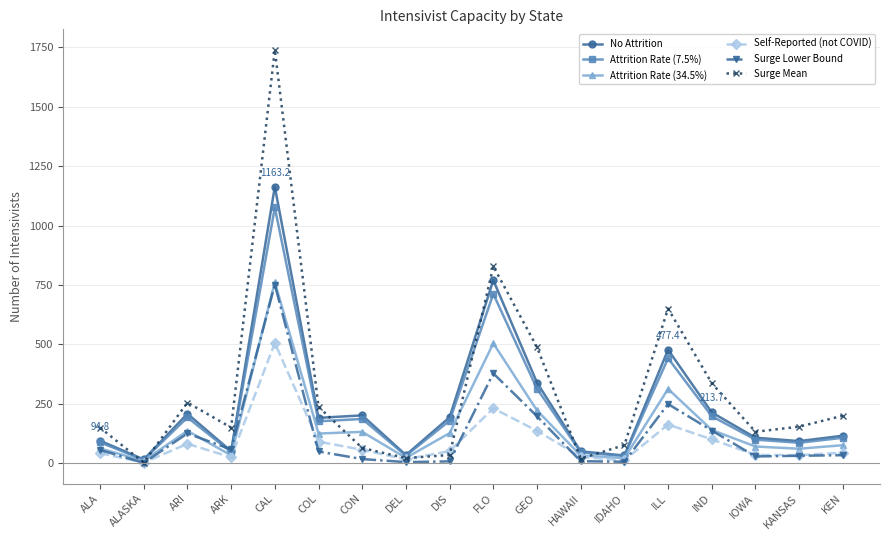

What is the label of the 3rd point from the left?

ARI